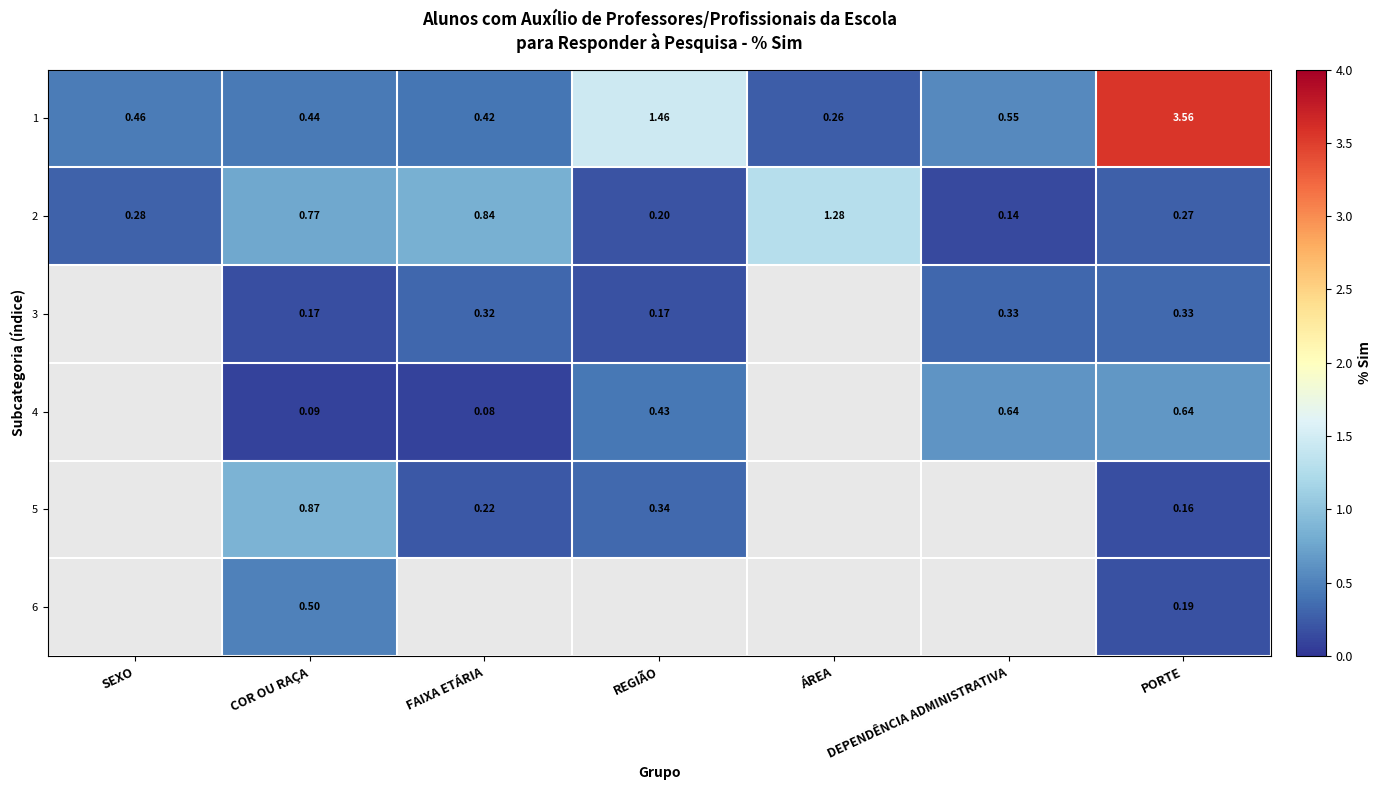

At which label does 1 reach its peak?

PORTE